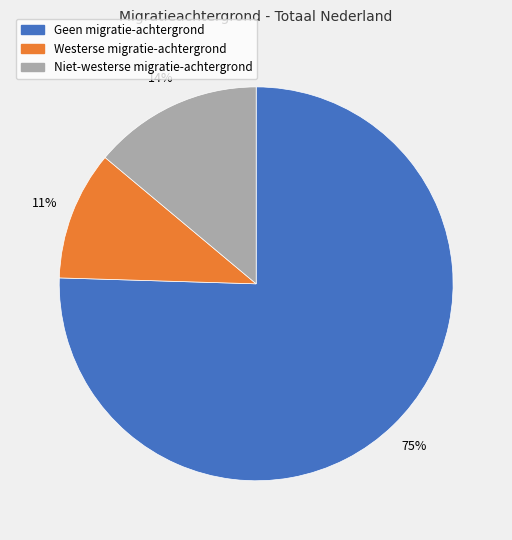

What percentage is the Geen migratie-achtergrond slice, to the nearest percent?

75%